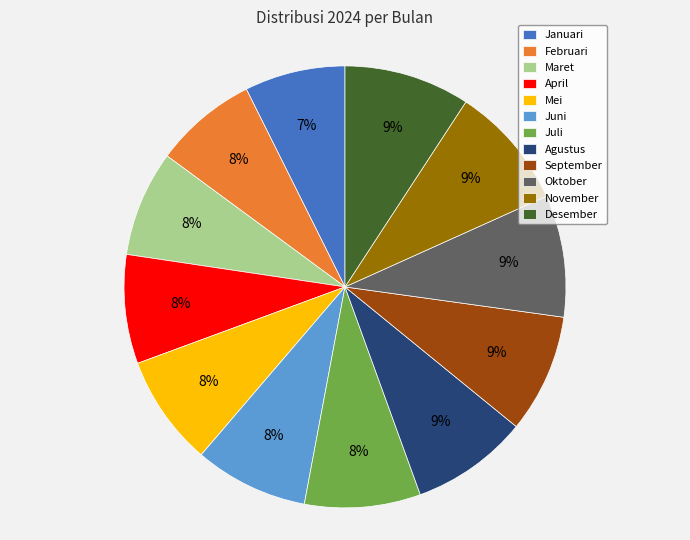

To the nearest percent, what is the average slice percentage?

8%